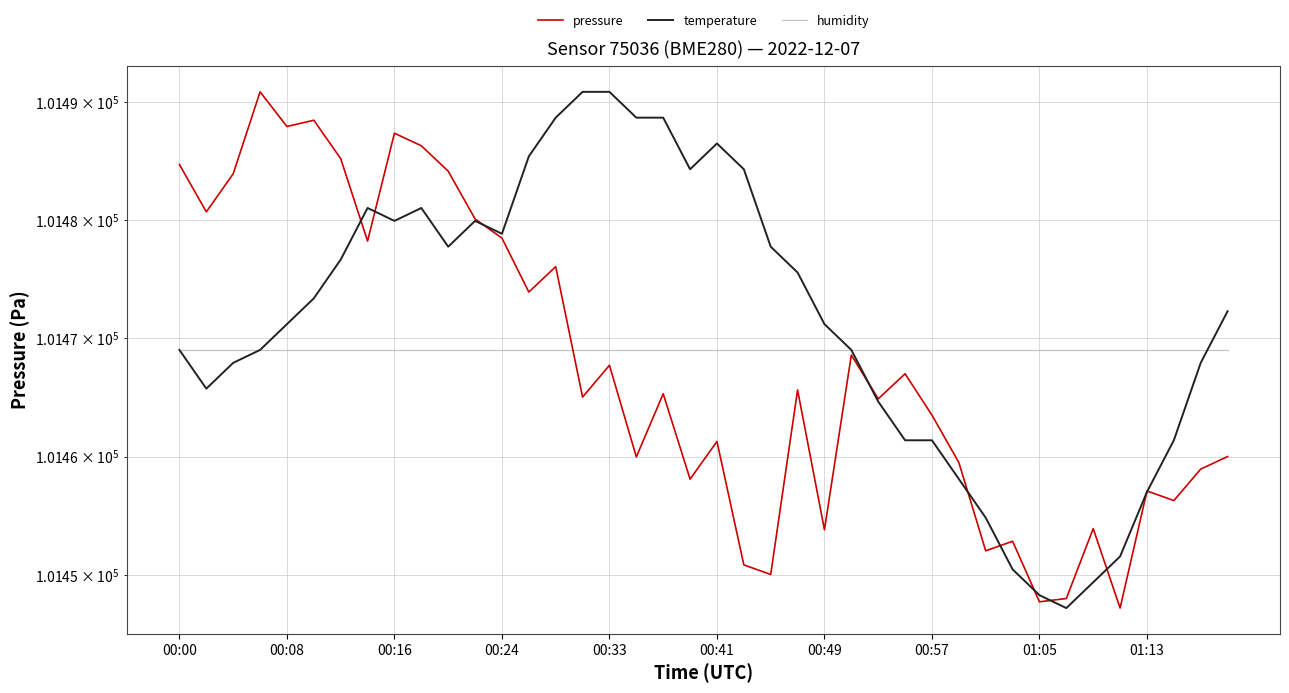

The temperature series shows 65144.4 at 21. True or false?

False